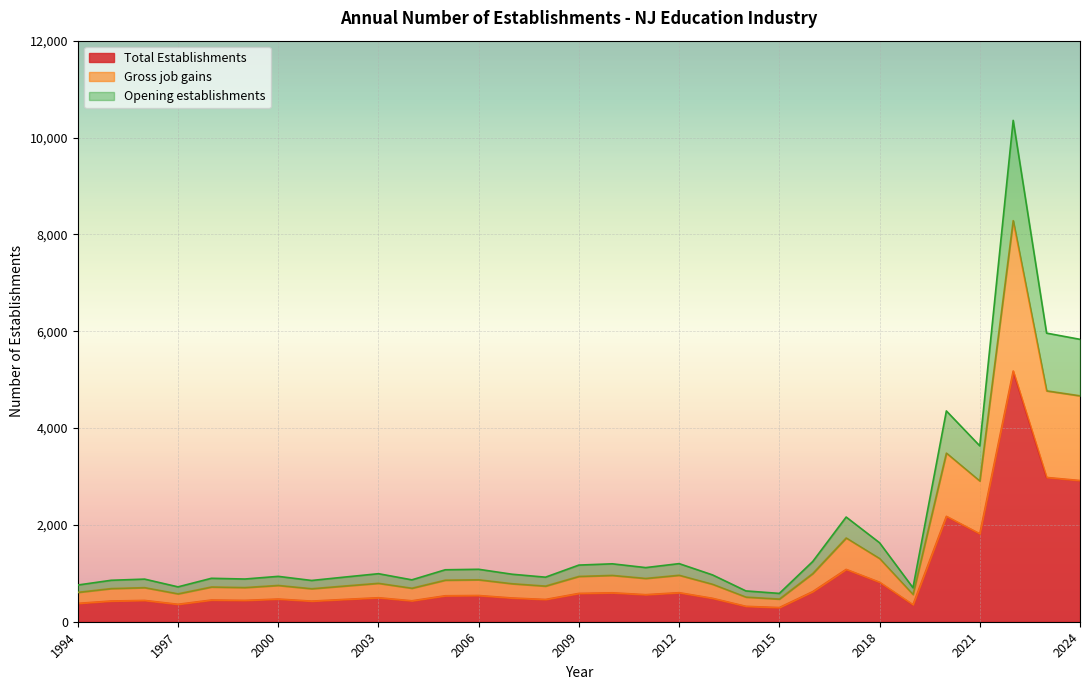

List the series in order of their peak value, highest first.

Opening establishments, Gross job gains, Total Establishments